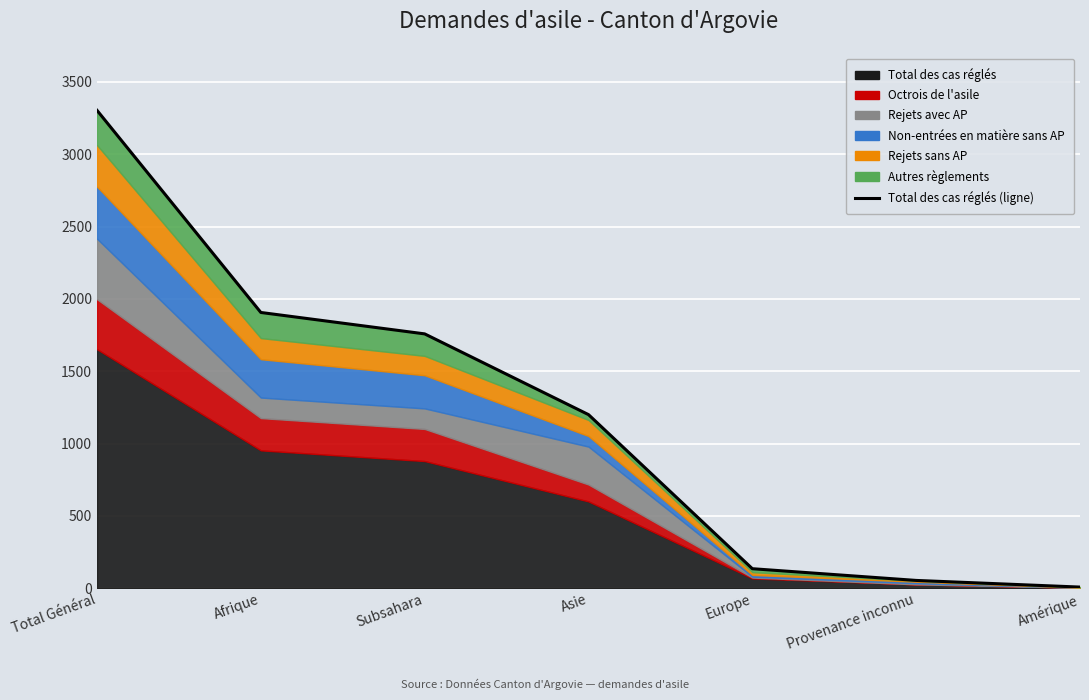

The chart shows a value of 1200 at Asie. True or false?

True